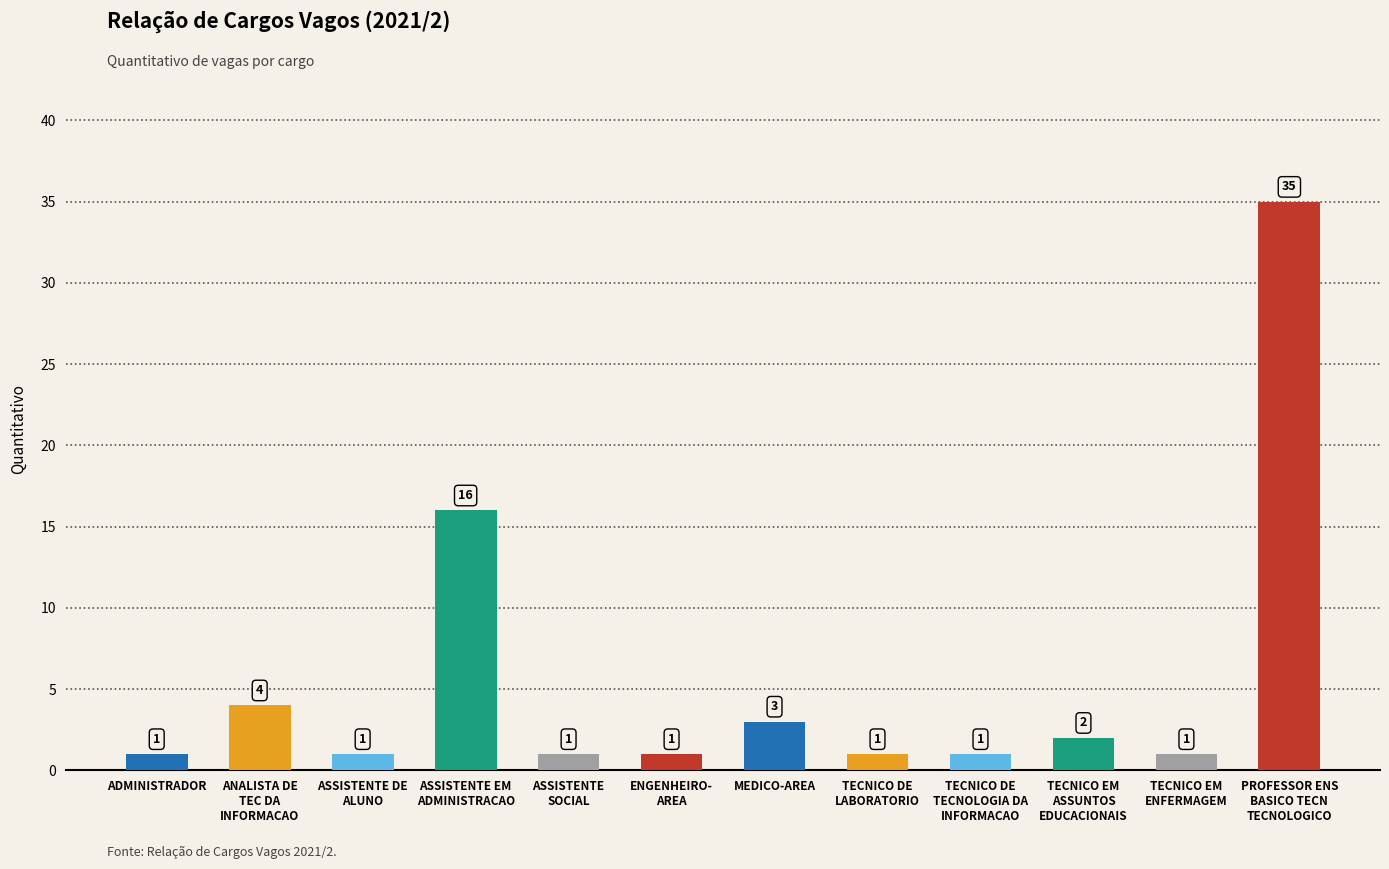

What is the label of the 9th bar from the right?

ASSISTENTE EM
ADMINISTRACAO